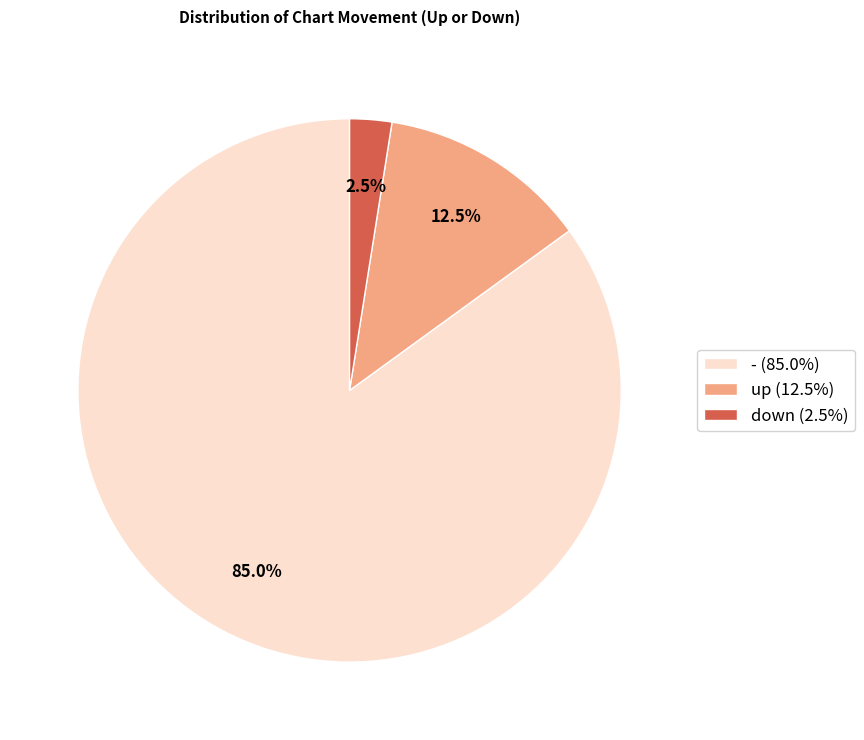

Do down (2.5%) and - (85.0%) together represent more than half of the pie?

Yes